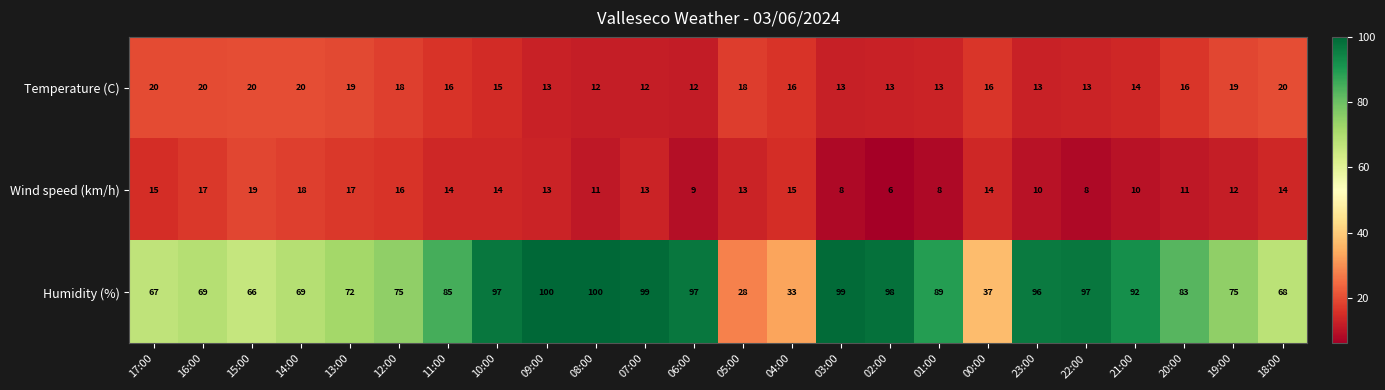

What is the total value across all series at 15:00?

105